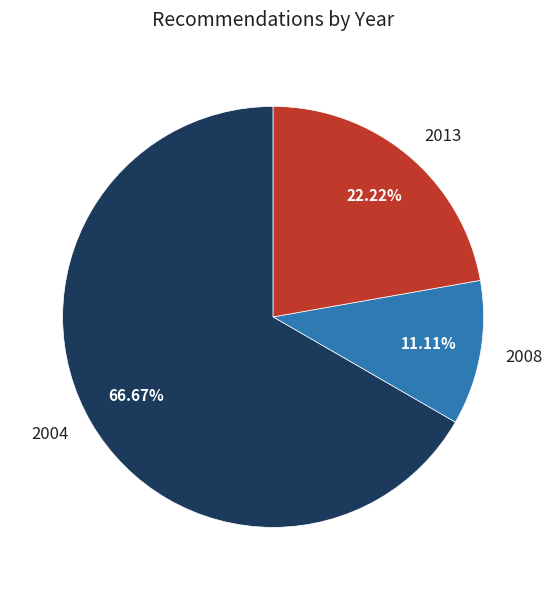

Is there any slice that represents more than half of the pie?

Yes